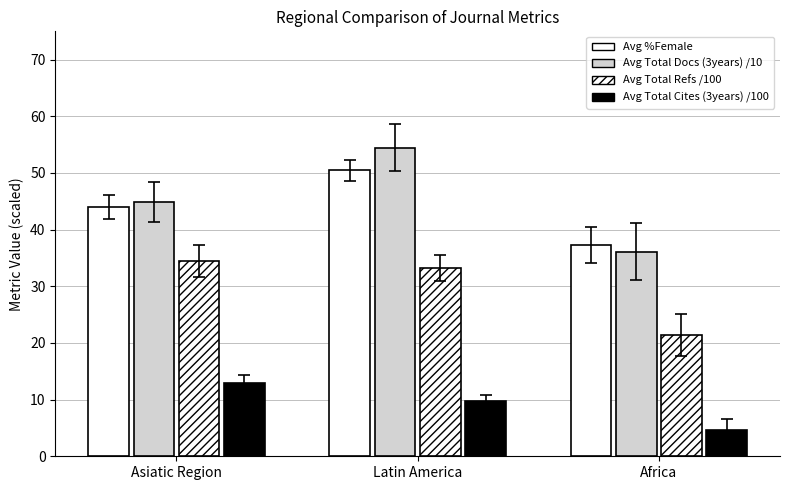

What is the maximum value for Avg Total Cites (3years) /100?

12.8